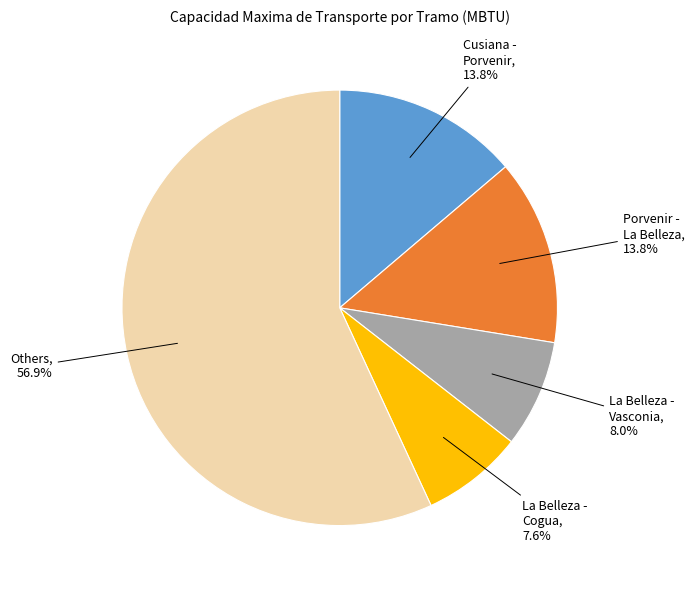

Does any single category account for the majority?

Yes